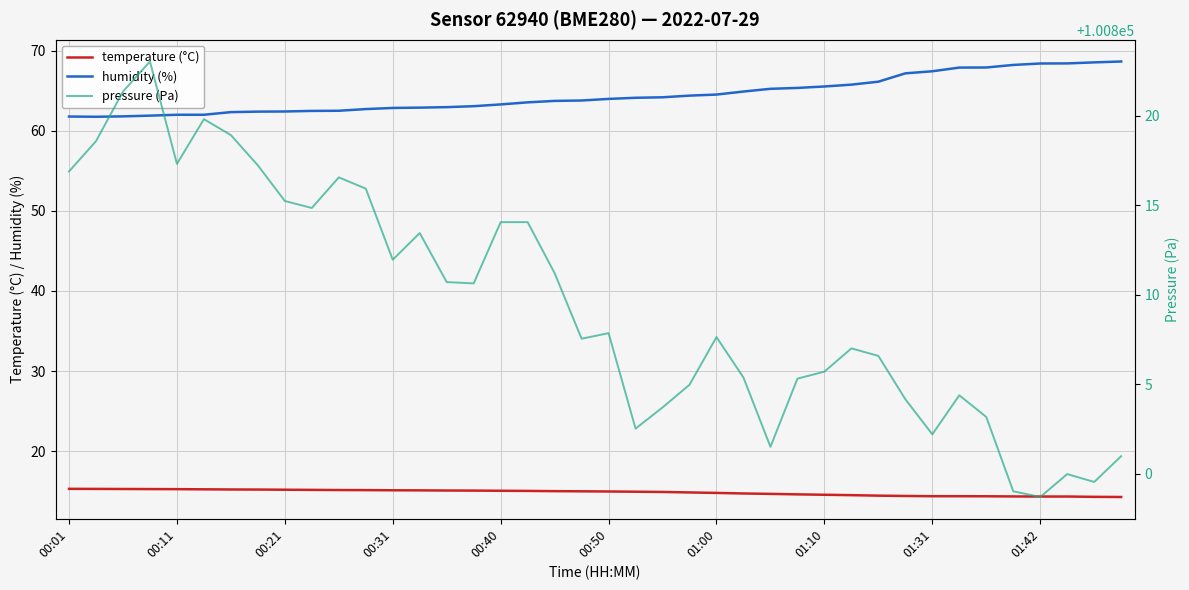

What is the minimum value for humidity (%)?

61.8